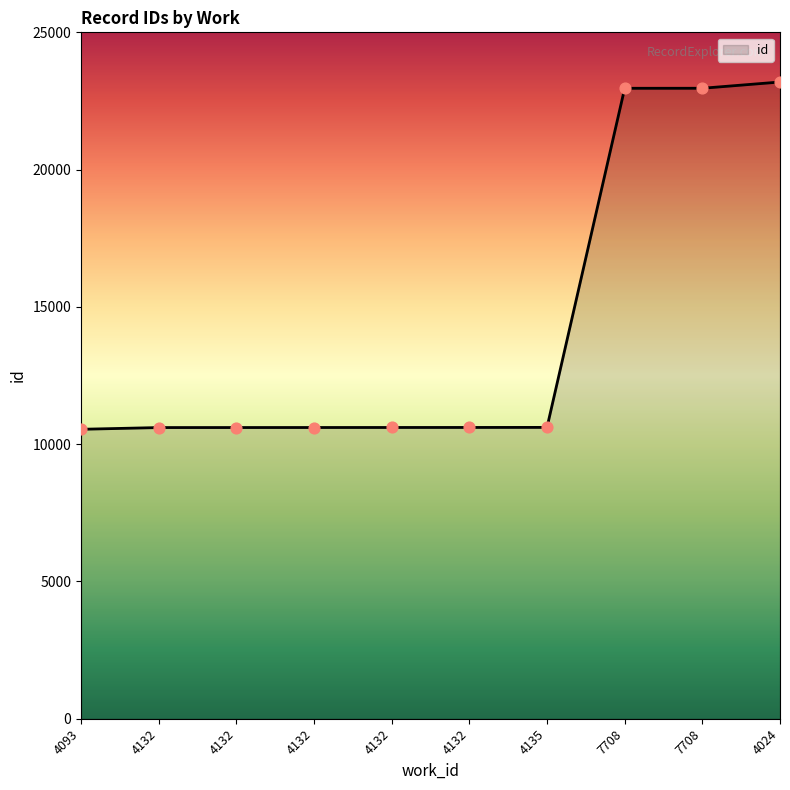

What is the change in value from 4132 to 4135?

+4